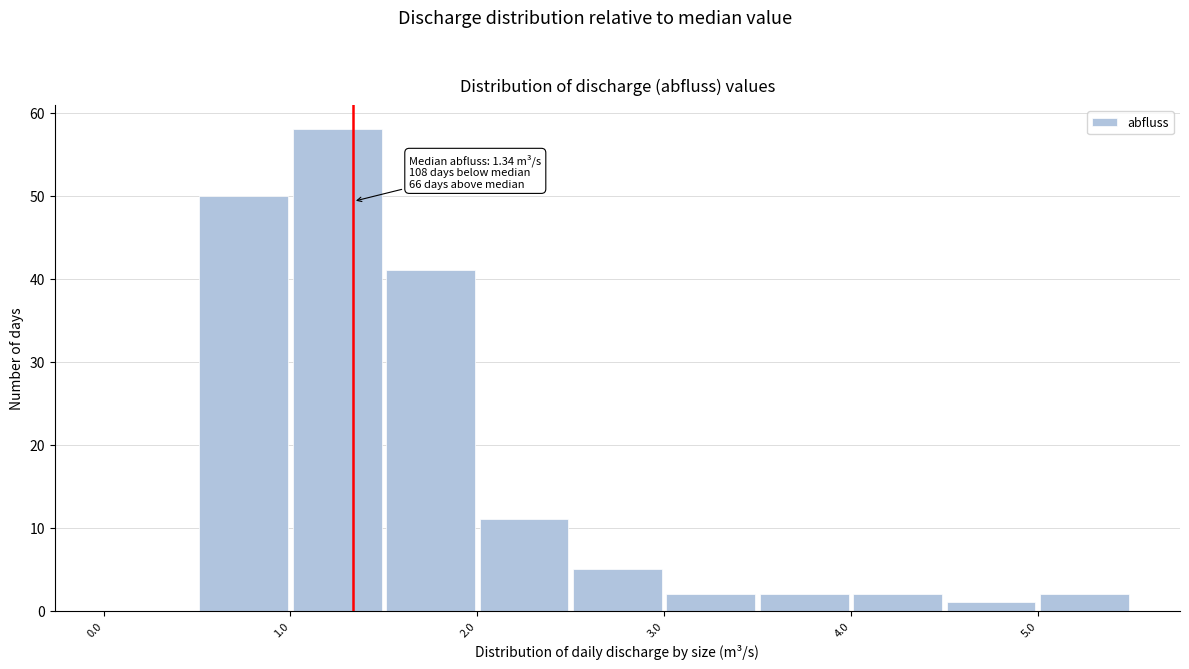

Over which range of the x-axis is the bar tallest?

1.0 to 1.5